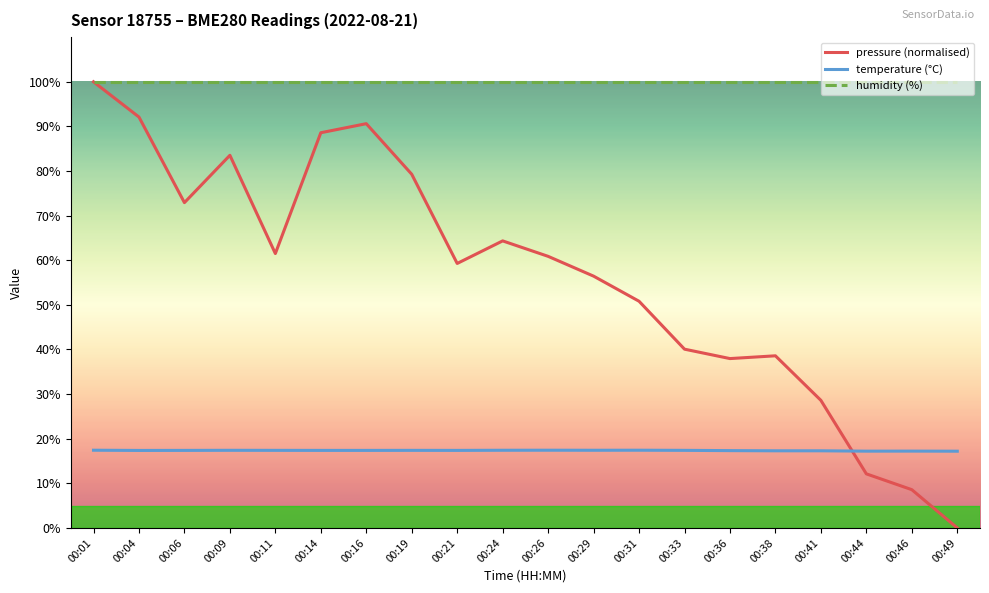

List the series in order of their overall mean, highest first.

humidity (%), pressure (normalised), temperature (°C)